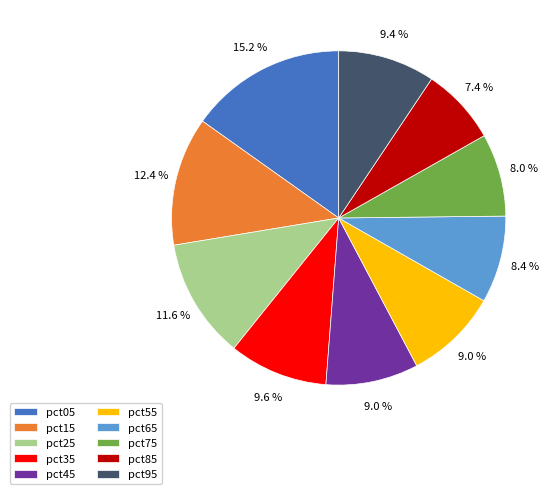

Combined, what portion of the pie is pct05 and pct75?

23.2%